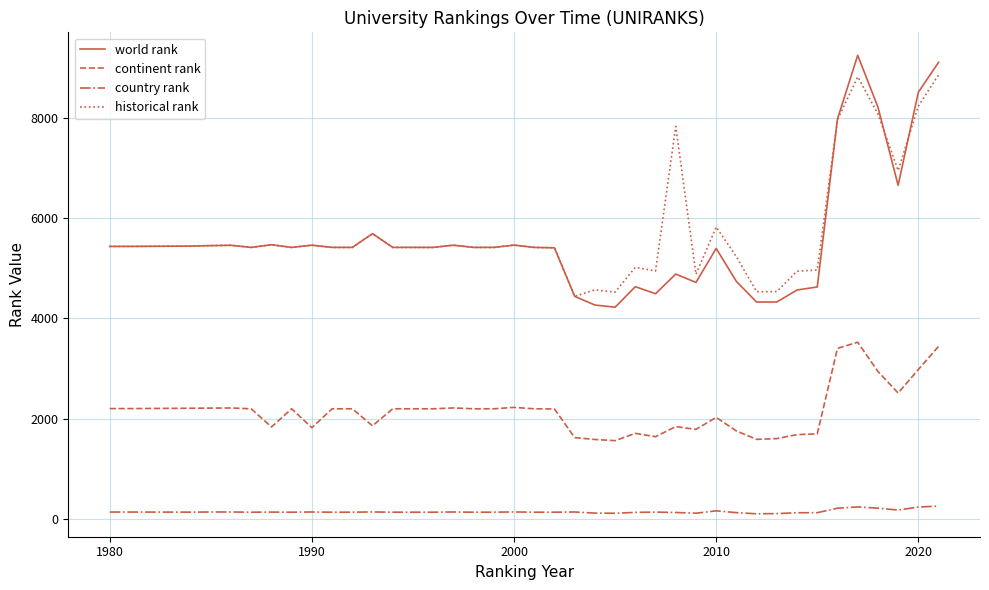

What is the sum of all country rank values?

5880.0